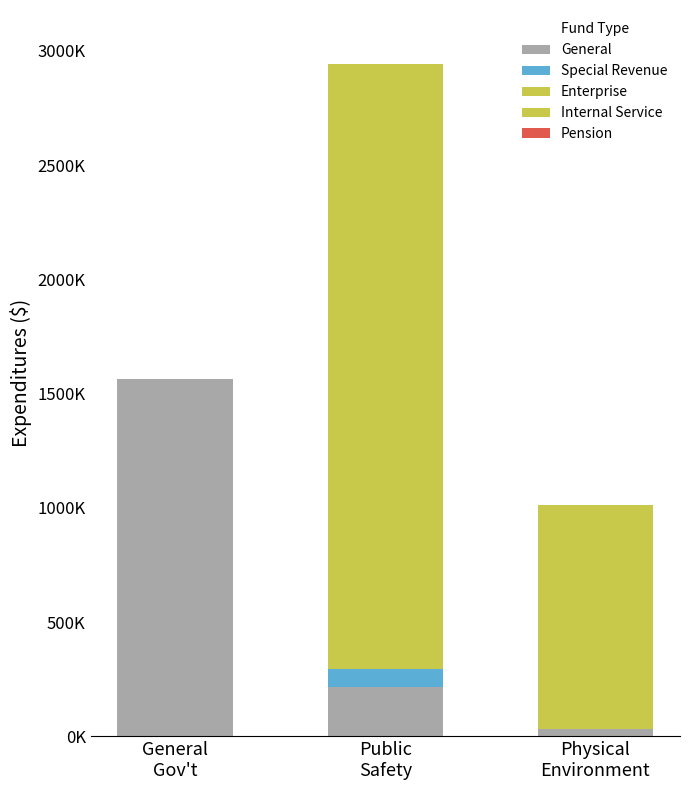

List the series in order of their peak value, highest first.

Enterprise, General, Special Revenue, Internal Service, Pension